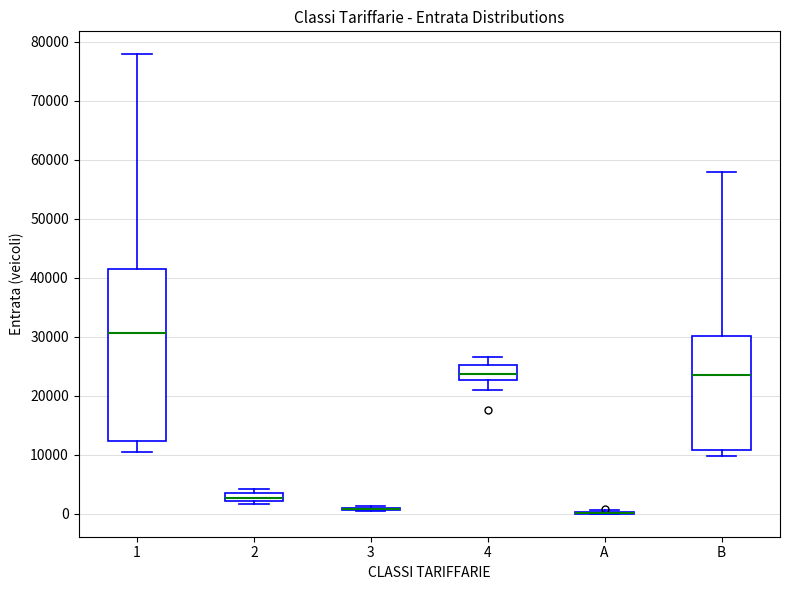

Comparing the boxes themselves (not the whiskers), which one is the tallest?

1